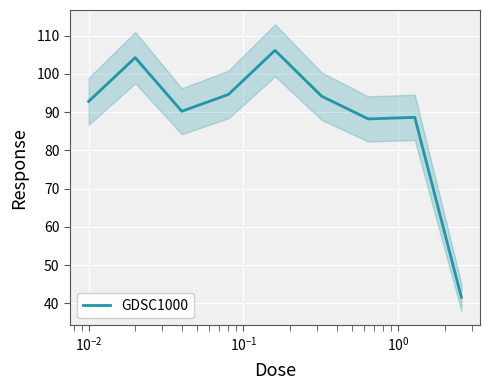

What is the value of the 4th point from the left?

94.6